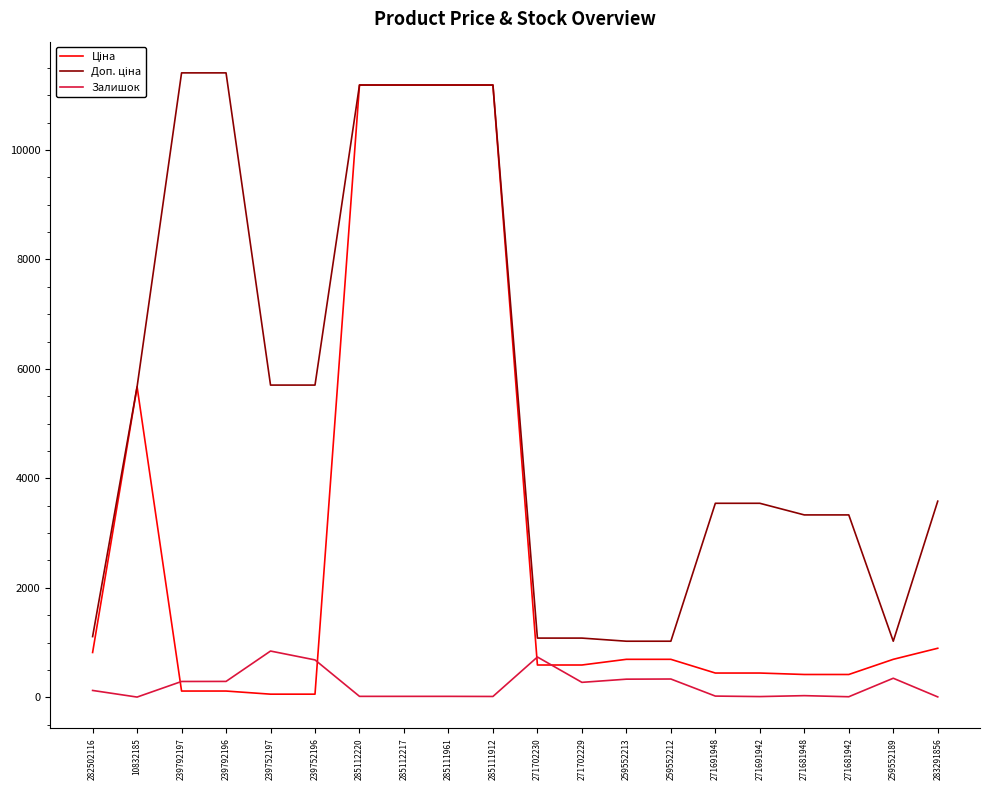

What is the difference between the highest and lowest values at 285112217?

11171.2